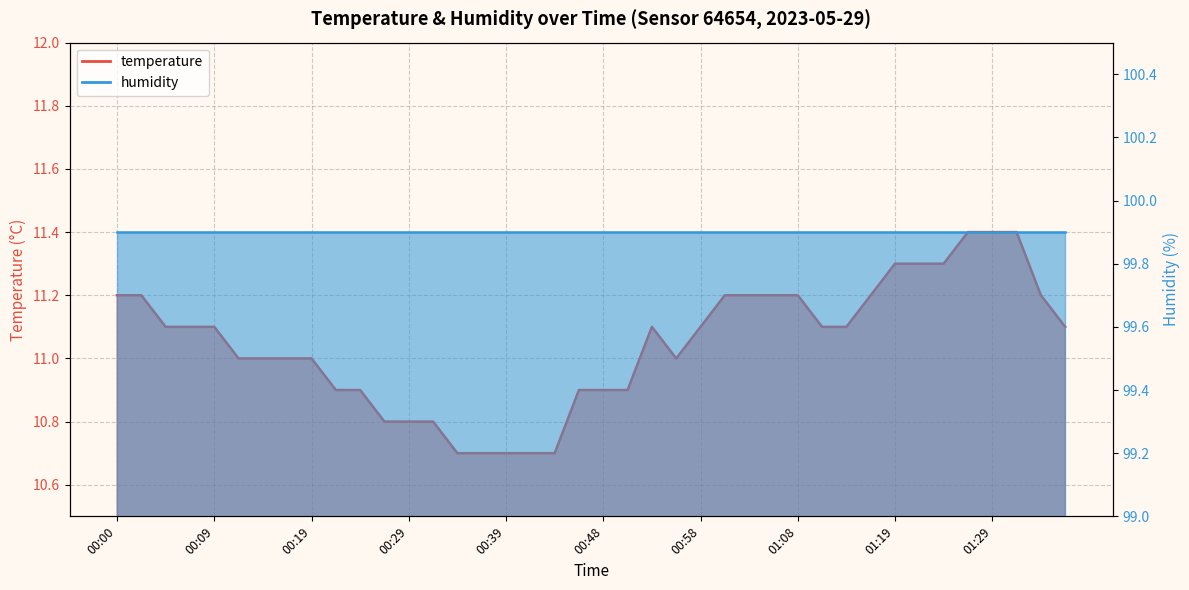

Does the chart display data point markers on the line(s)?

No